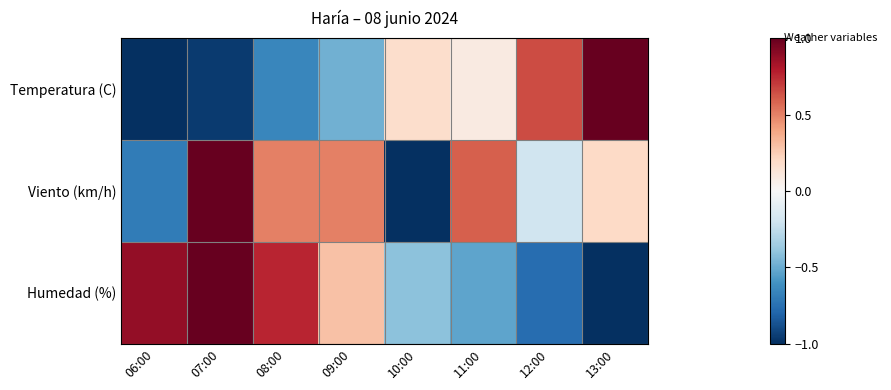

List the series in order of their overall mean, lowest first.

Temperatura (C), Humedad (%), Viento (km/h)